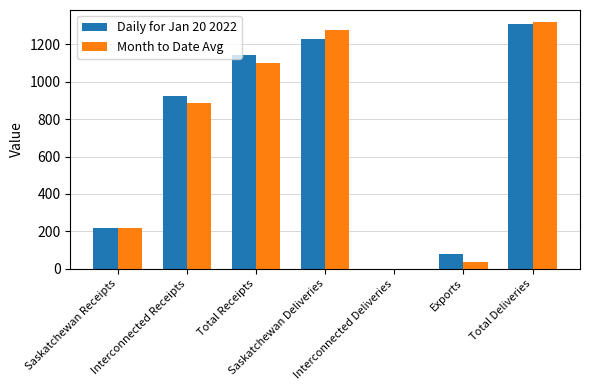

Does the chart contain stacked bars?

No